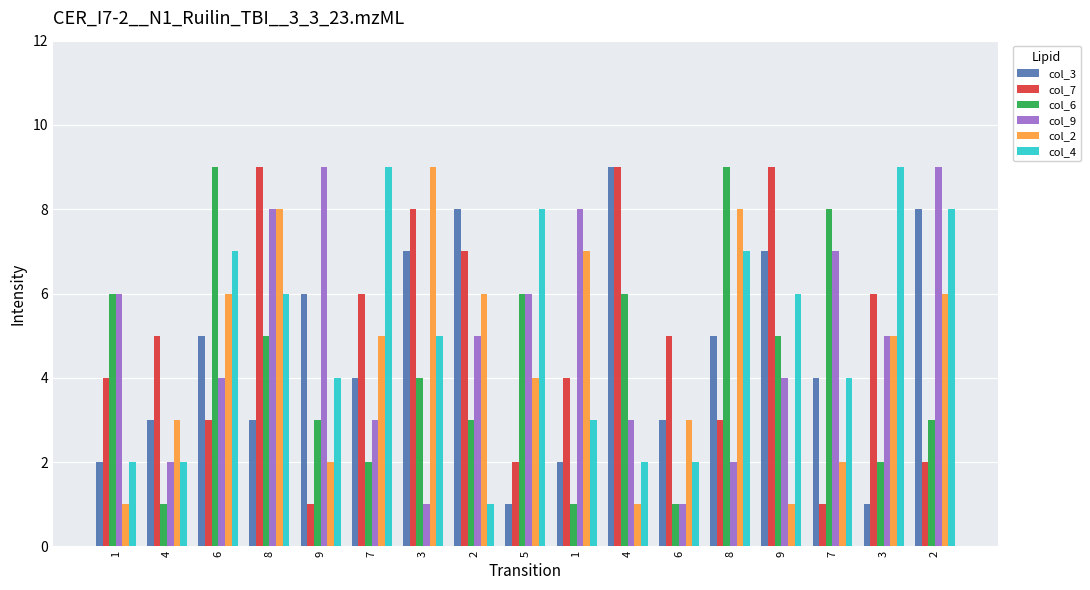

What are all the series names shown in the legend?

col_3, col_7, col_6, col_9, col_2, col_4